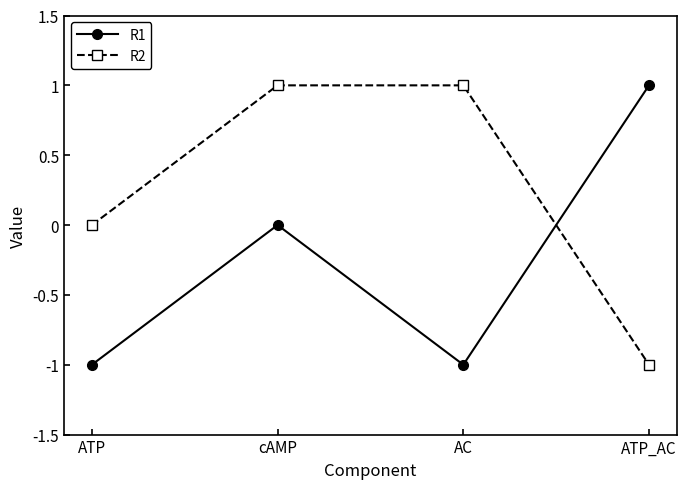

Count the number of data series in this chart.

2